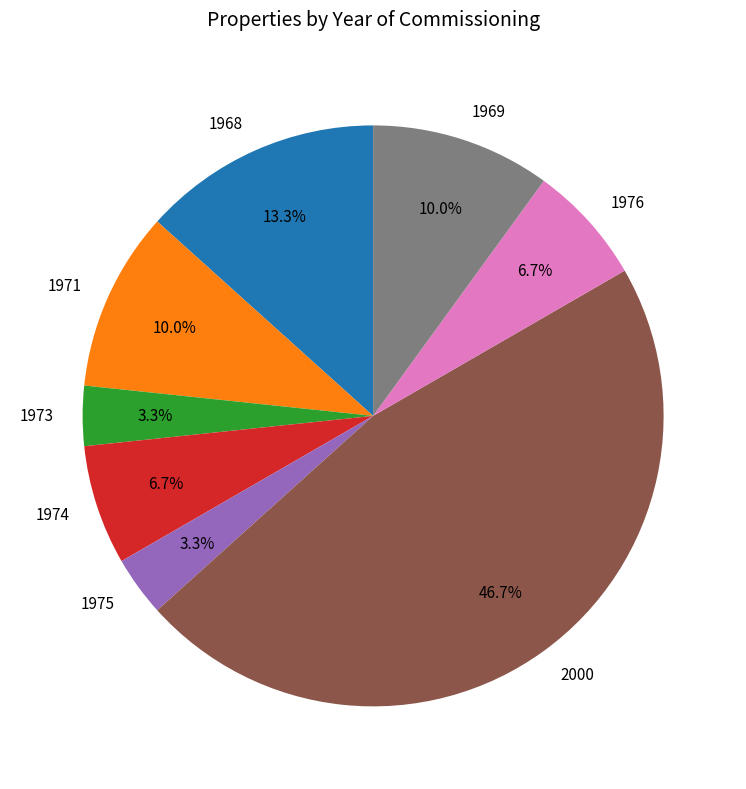

To the nearest percent, what percentage of the pie is 1976?

7%